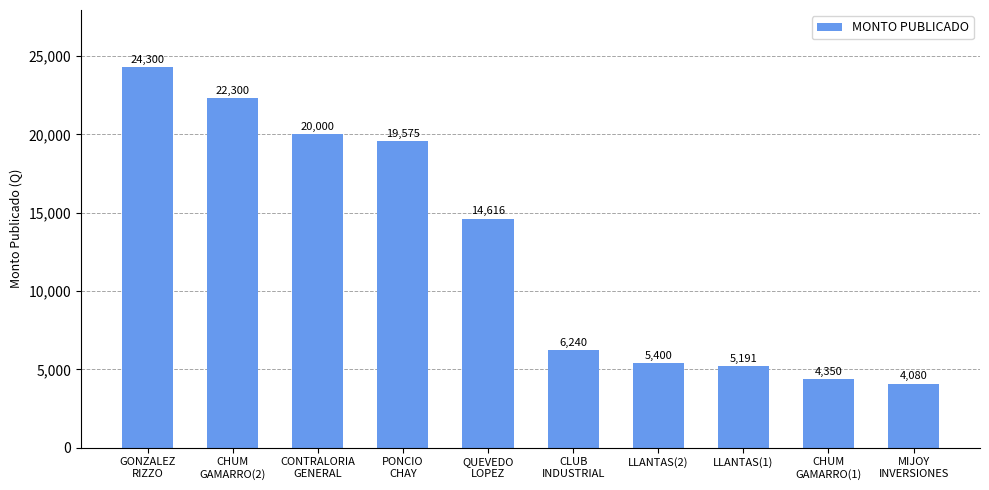

List the labels in order of value, smallest first.

MIJOY
INVERSIONES, CHUM
GAMARRO(1), LLANTAS(1), LLANTAS(2), CLUB
INDUSTRIAL, QUEVEDO
LOPEZ, PONCIO
CHAY, CONTRALORIA
GENERAL, CHUM
GAMARRO(2), GONZALEZ
RIZZO